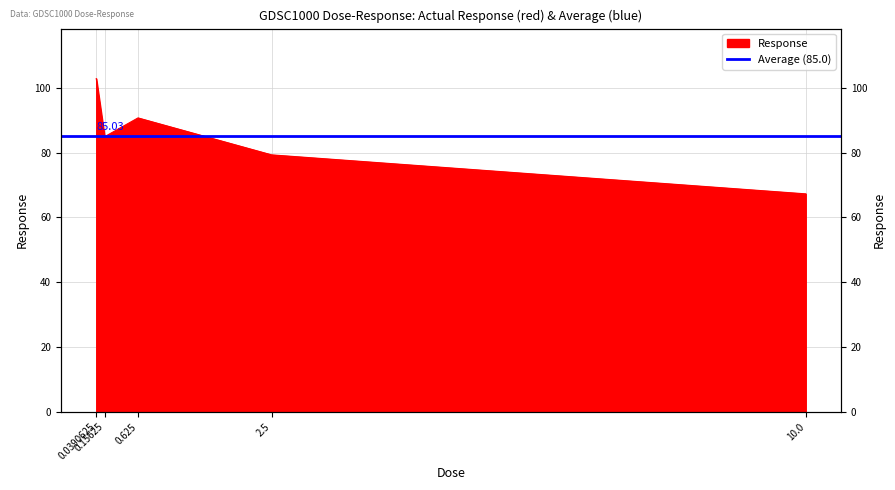

What is the label of the 1st point from the right?

10.0